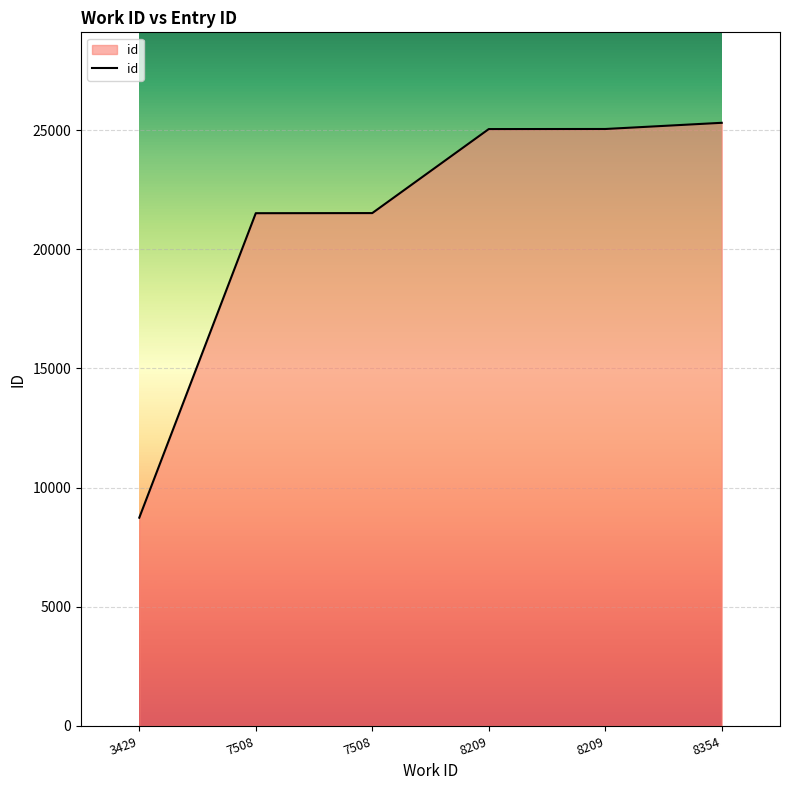

How many lines are shown in the chart?

1